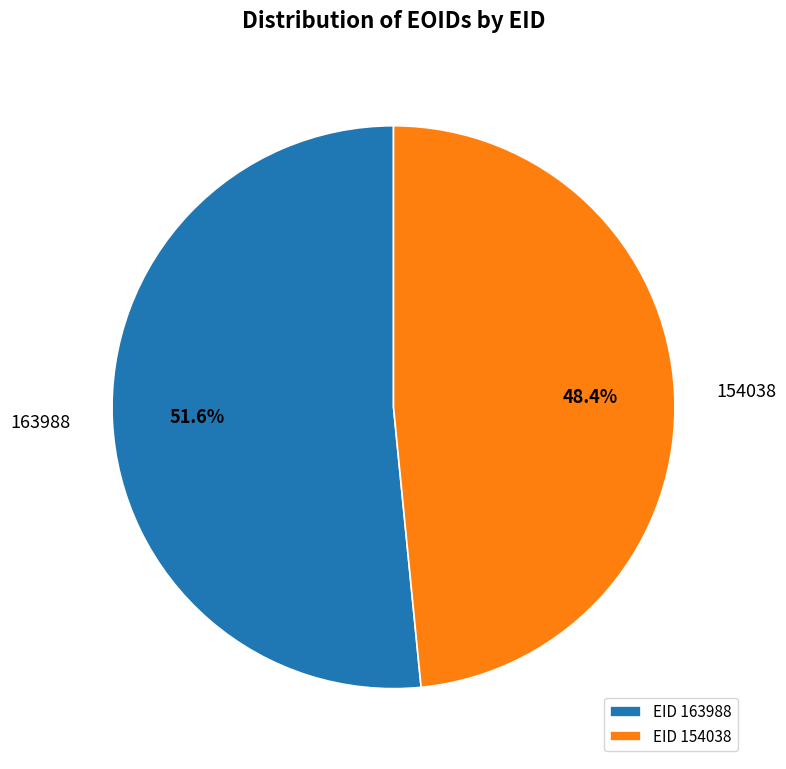

Which category has the biggest portion of the pie?

163988